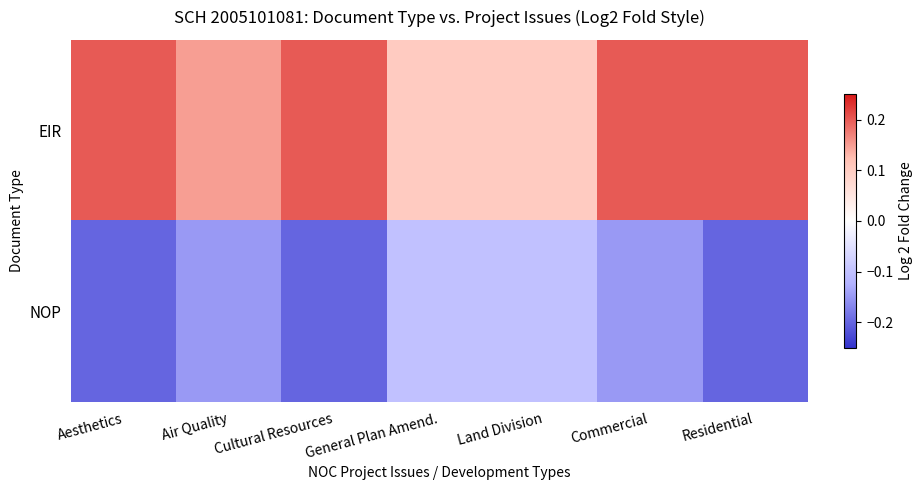

Which series changed the most between Cultural Resources and General Plan Amend.?

EIR